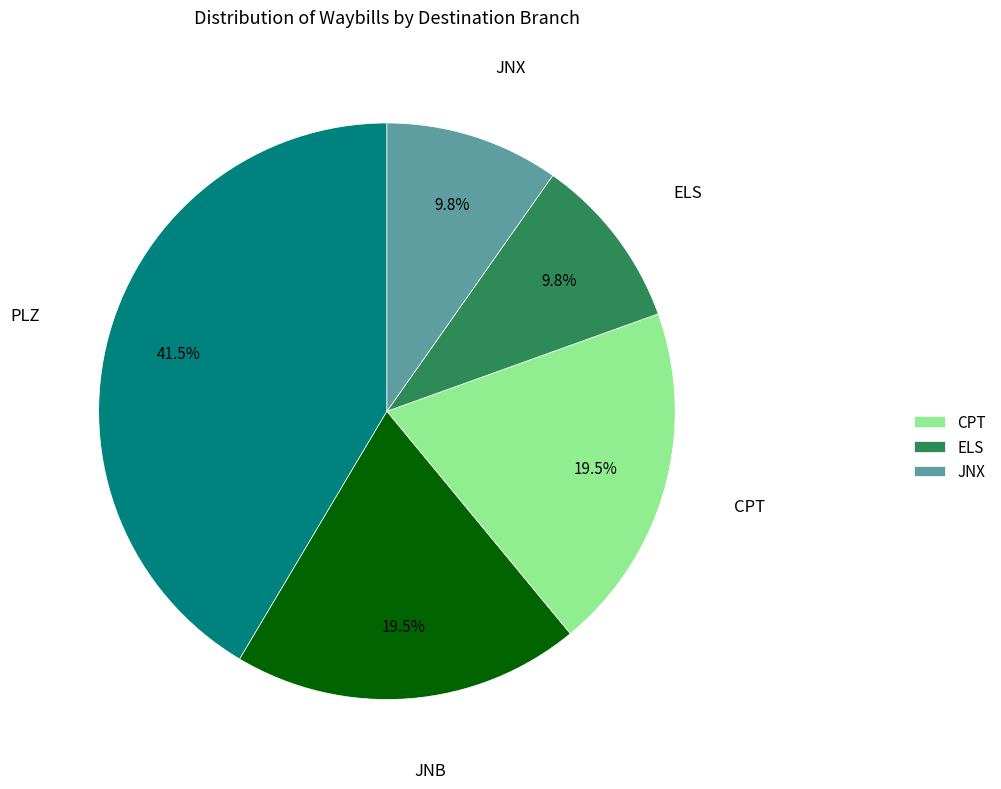

Is there any slice that represents more than half of the pie?

No